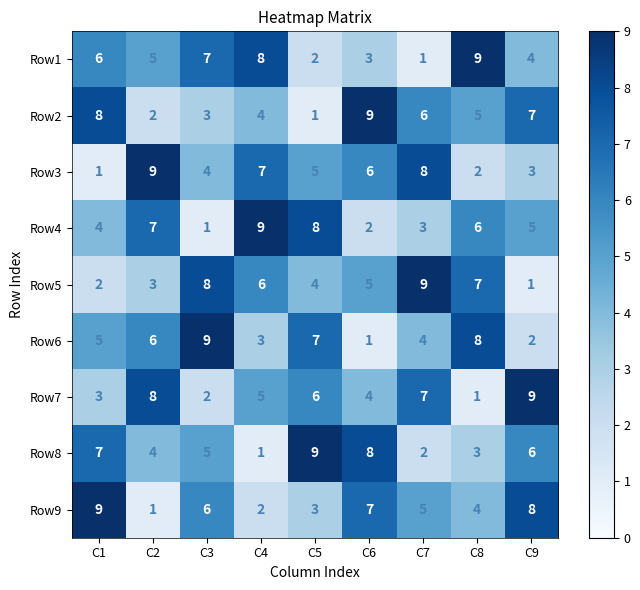

What is the highest value of the Row9 series?

9